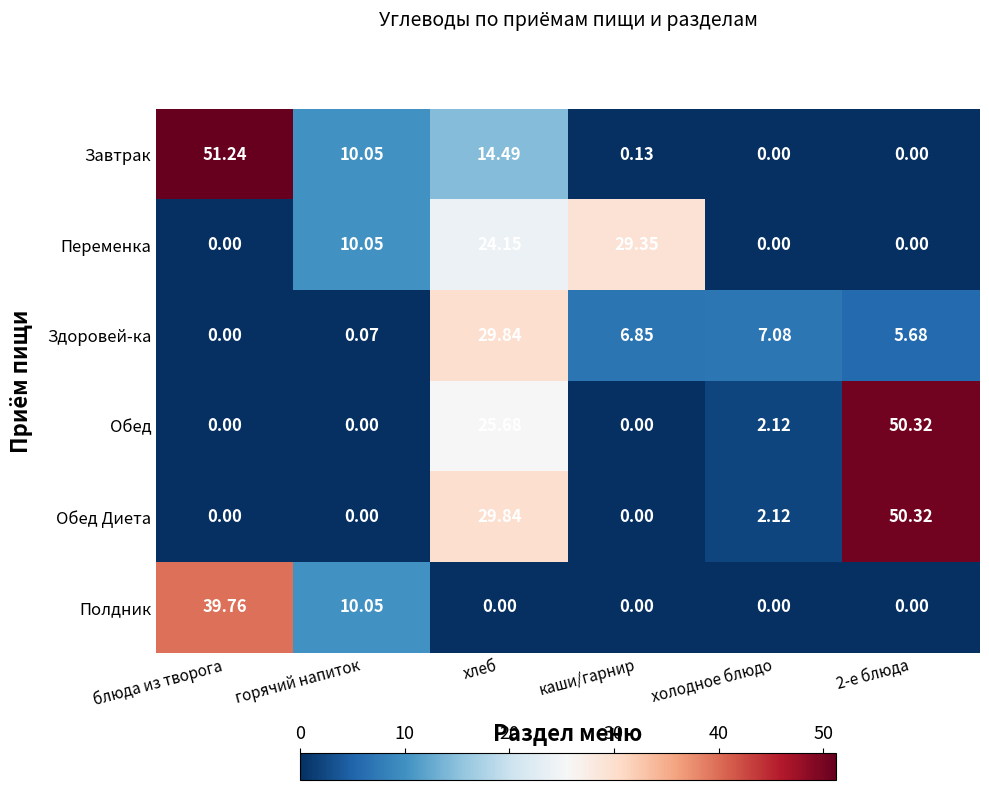

Which series has the largest range (max minus min)?

Завтрак